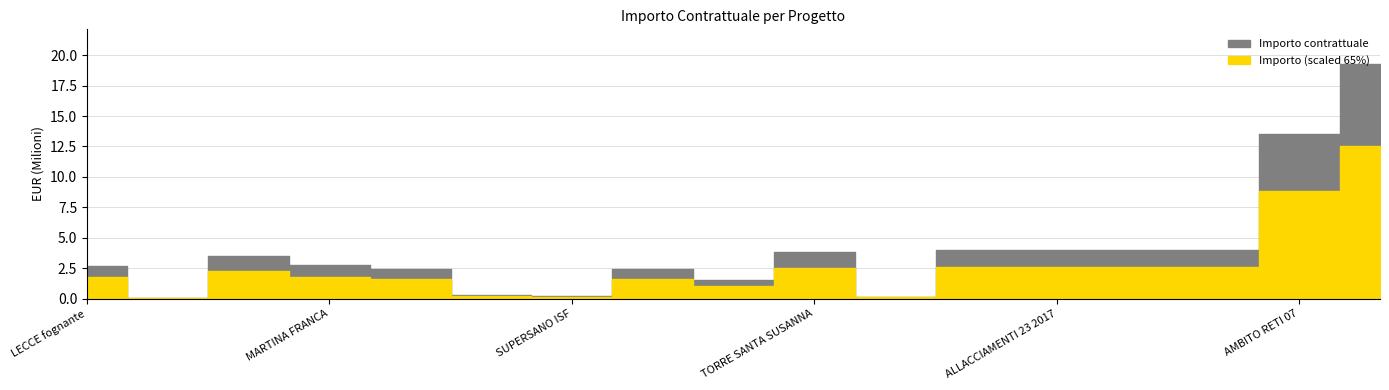

How many interior local valleys does the Importo (scaled) series have?

4